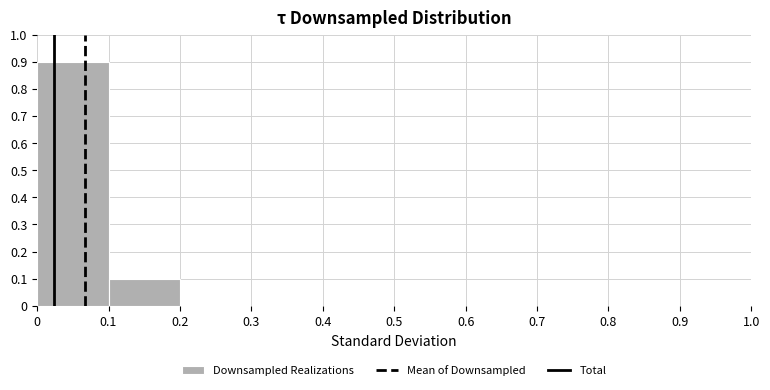

Which range on the x-axis has the tallest bar?

0 to 0.1